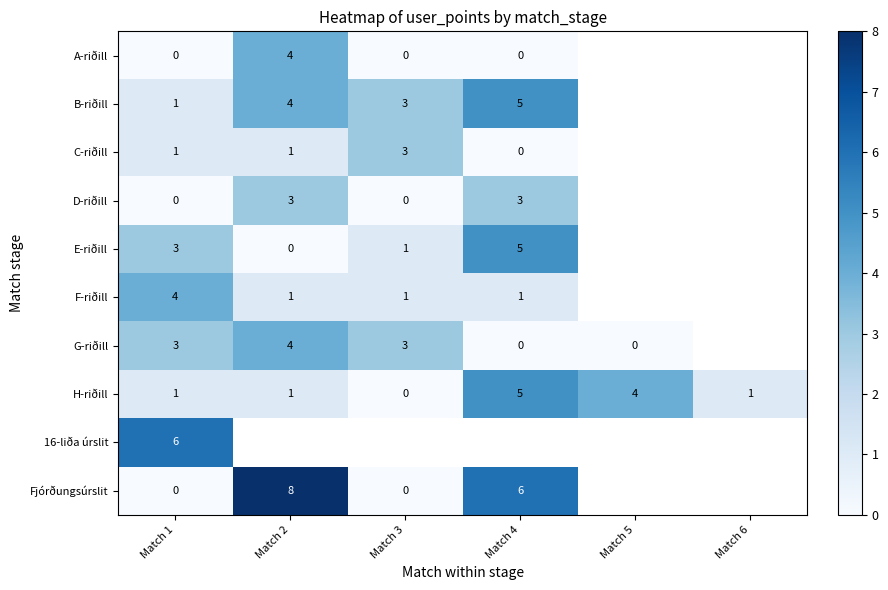

Is it true that F-riðill equals 1 at Match 2?

True